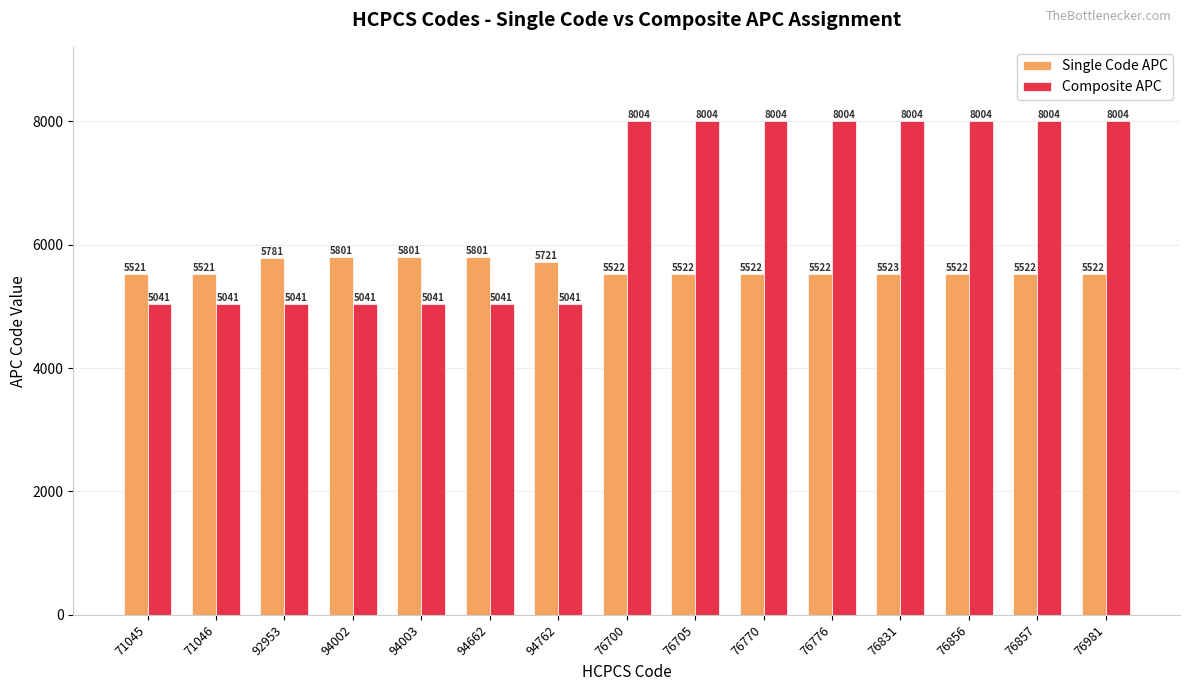

How many groups of bars are there?

15